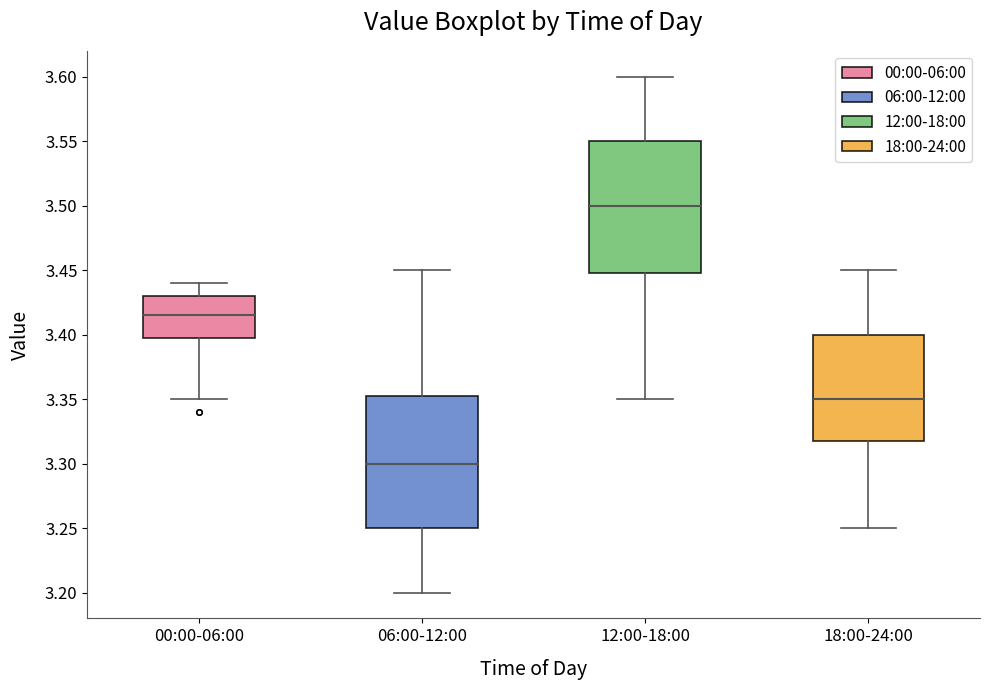

Reading left to right, read every box against the y-axis: the position of its median line, the range the box covers, and the ends of its whiskers. The values are not printed on the chart, so give them approximately, as read against the axis.

00:00-06:00: median 3.415, box 3.400 to 3.430, whiskers 3.350 to 3.440
06:00-12:00: median 3.300, box 3.250 to 3.355, whiskers 3.200 to 3.450
12:00-18:00: median 3.500, box 3.450 to 3.550, whiskers 3.350 to 3.600
18:00-24:00: median 3.350, box 3.320 to 3.400, whiskers 3.250 to 3.450